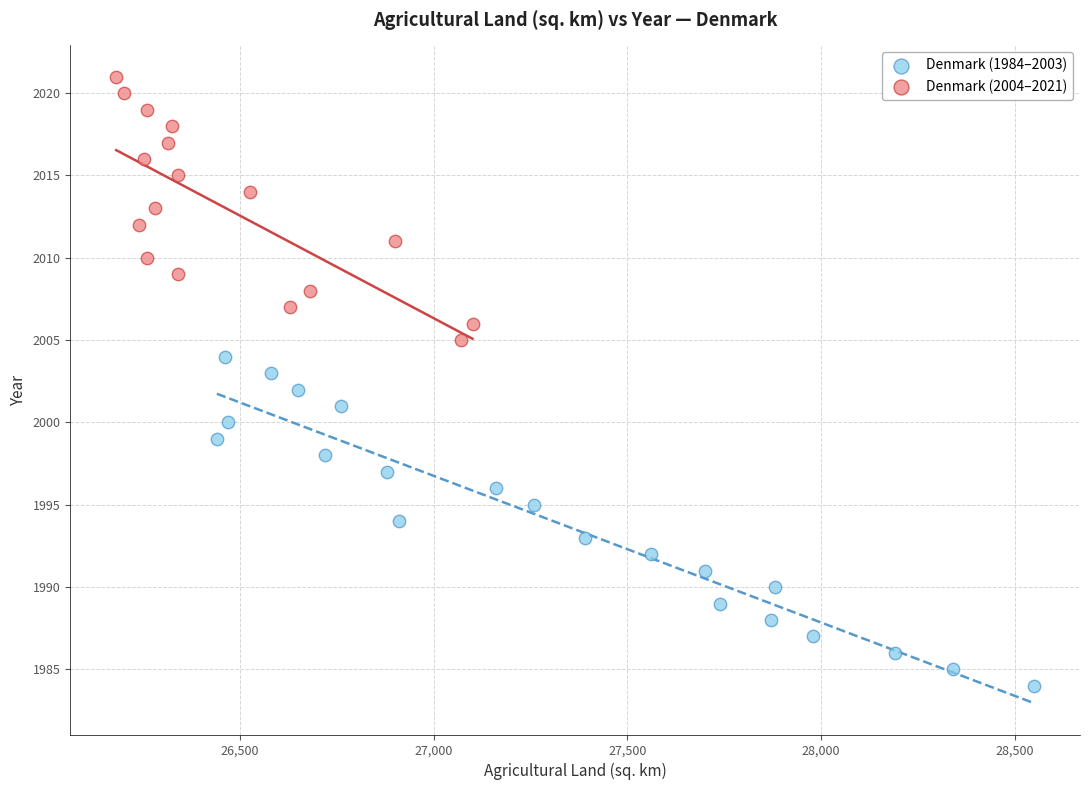

Which series contains the highest Y value?

Denmark (2004–2021)